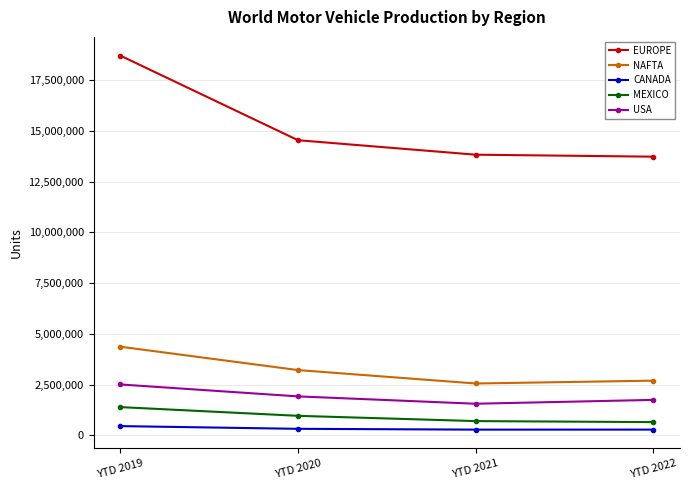

How many categories are shown in the chart?

4